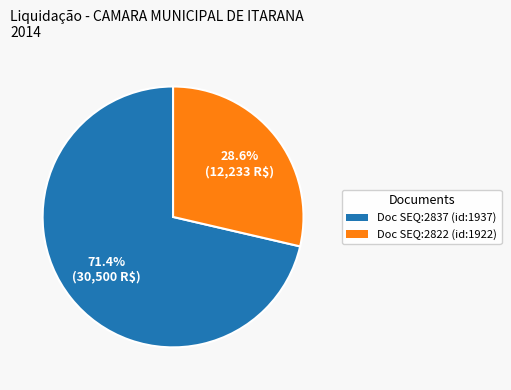

Is there any slice that represents more than half of the pie?

Yes